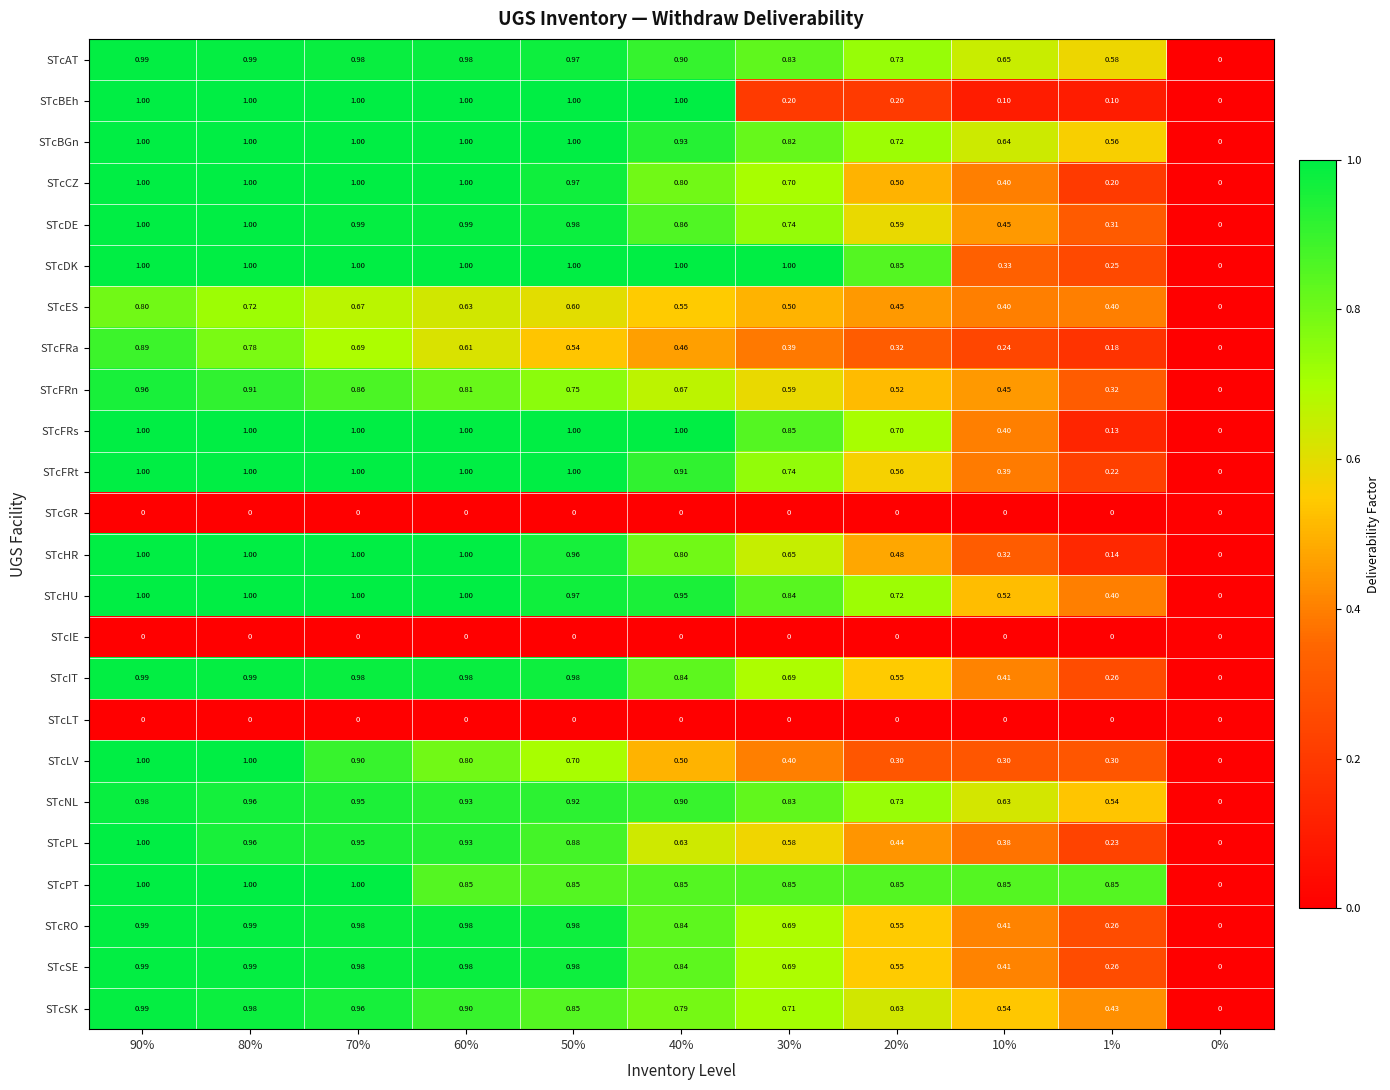

Is the value of STcPT at 70% greater than the value of STcFRs at 0%?

Yes